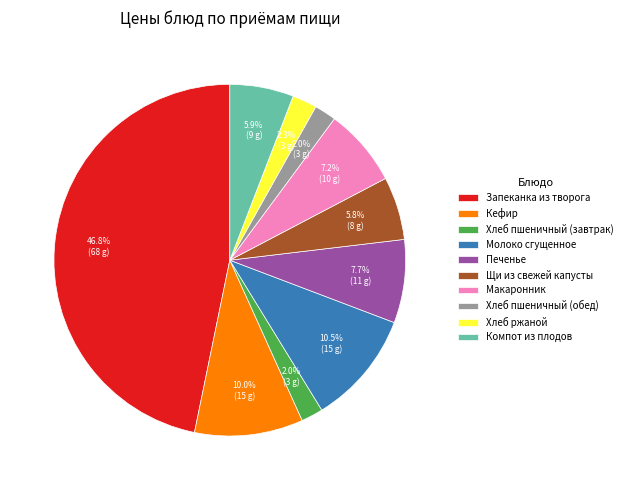

To the nearest percent, what is the difference between the Молоко сгущенное and Хлеб ржаной slice percentages?

8%